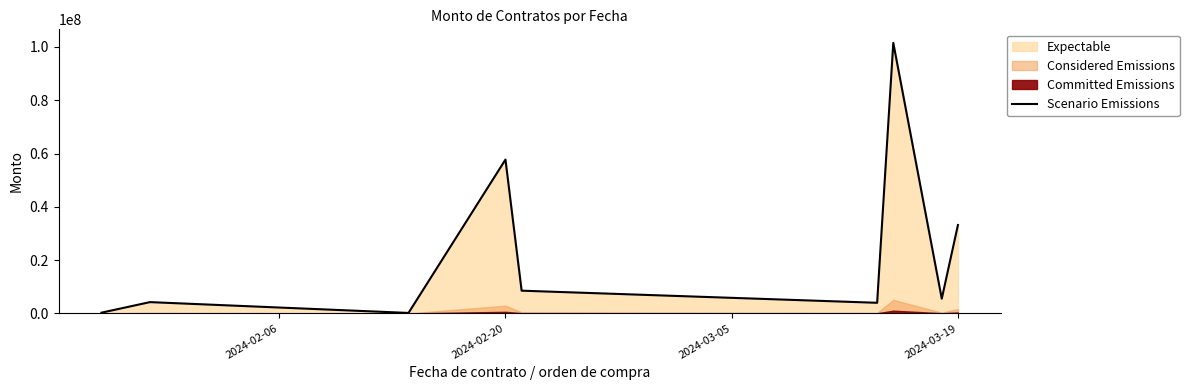

Where is Scenario Emissions nearest to the value 50858052?

2024-02-20